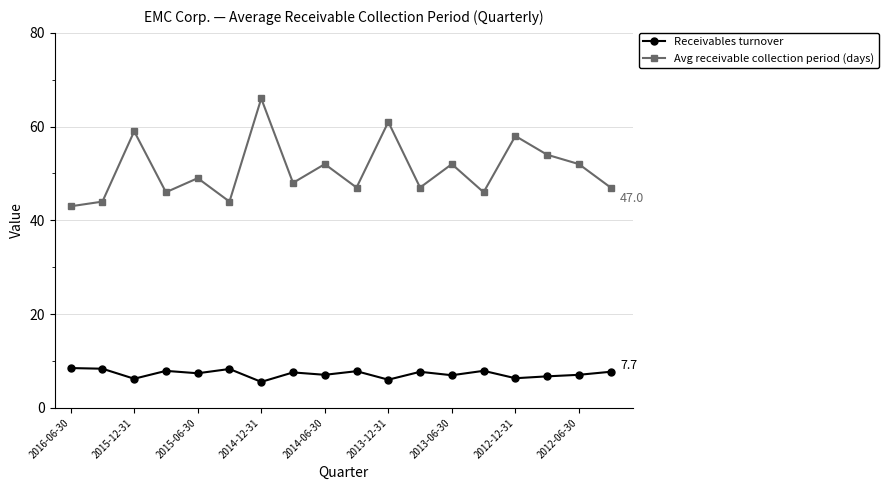

What is the difference between the second highest and minimum values in the Receivables turnover series?

2.8